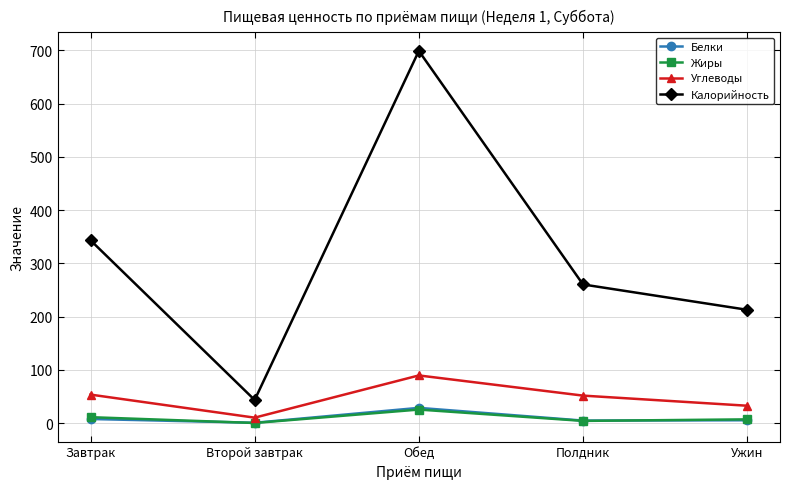

At which category does Белки reach its first local valley?

Второй завтрак